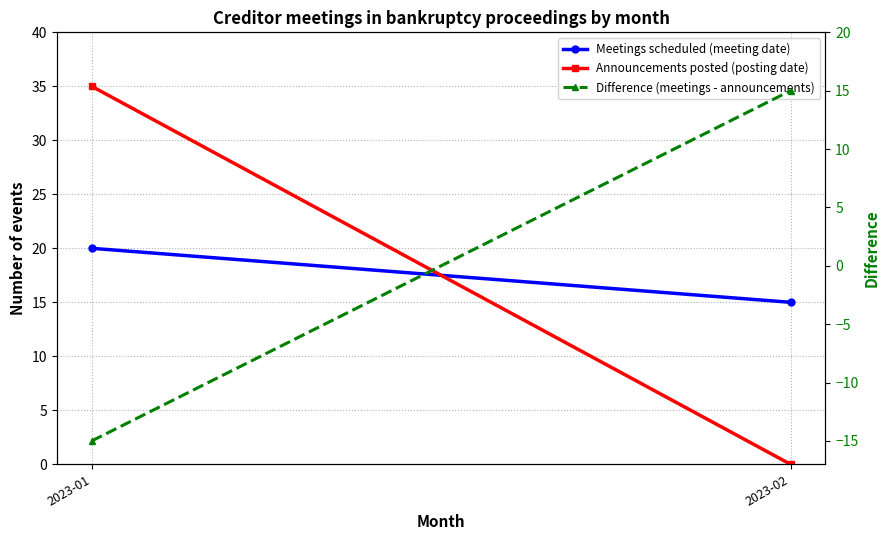

What is the difference between the Meetings scheduled (meeting date) values at 2023-02 and 2023-01?

5